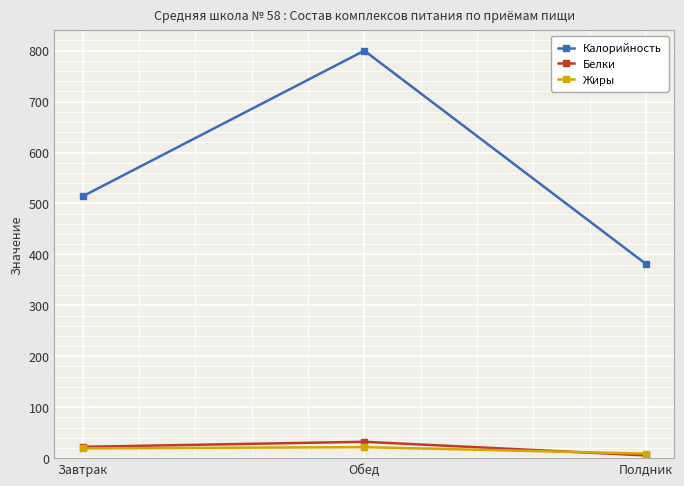

List the labels in order of Калорийность value, largest first.

Обед, Завтрак, Полдник